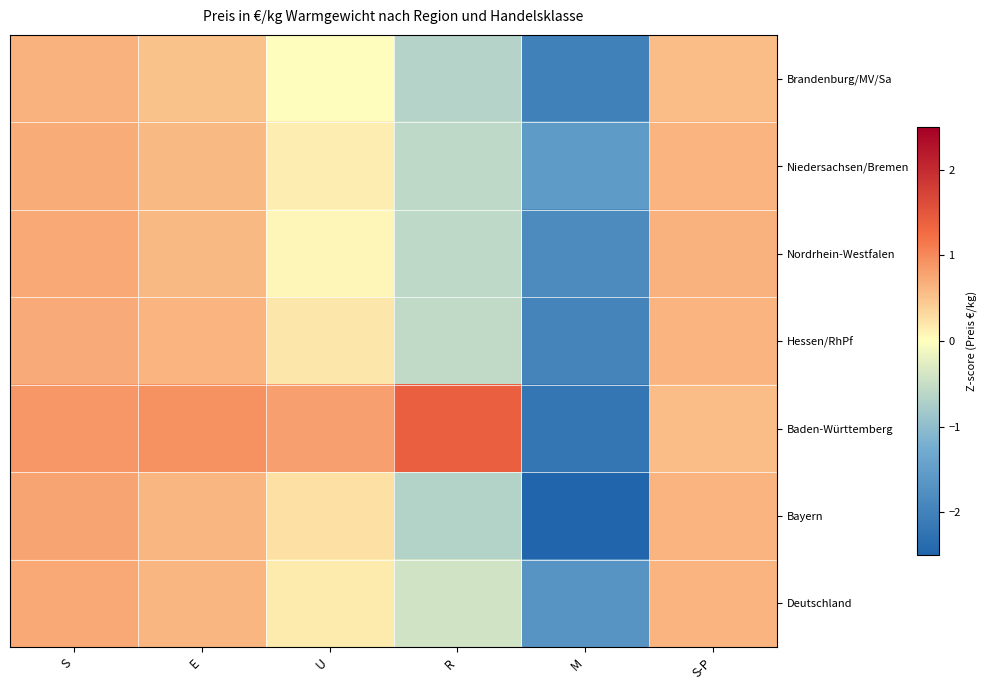

What is the greatest value displayed?

1.4